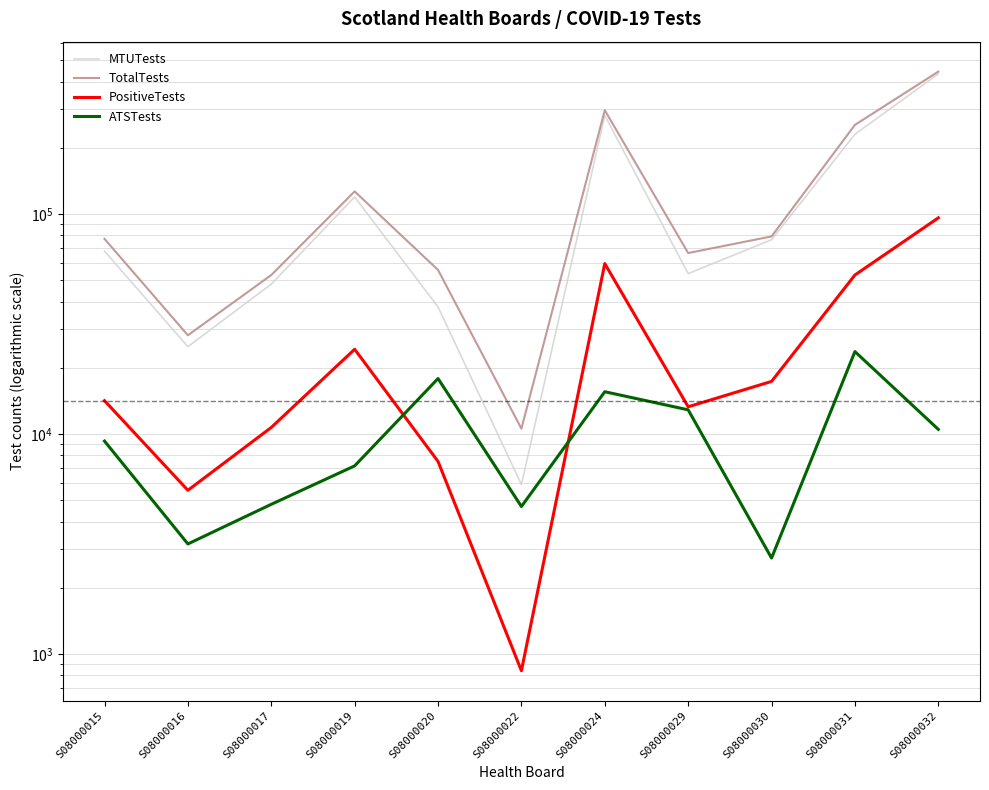

Reading left to right, what are all the values shown in this chart?

MTUTests: 67856	24965	48049	119621	37848	5900	280967	53624	76444	230614	433746
TotalTests: 77150	28132	52844	126790	55733	10587	296545	66514	79176	254329	444253
PositiveTests: 14188	5553	10719	24302	7511	840	59572	13308	17358	52864	96133
ATSTests: 9294	3167	4795	7169	17885	4687	15578	12890	2732	23715	10507